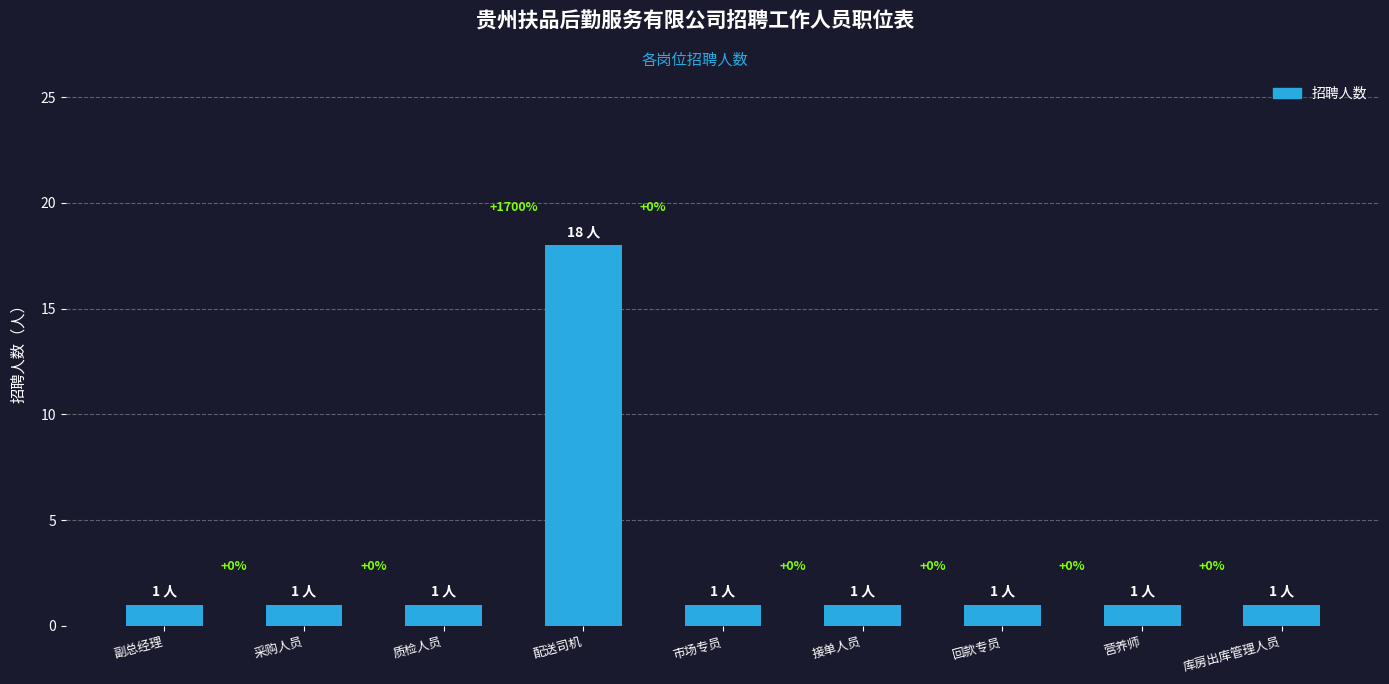

At which category does the chart reach its peak across all series?

配送司机